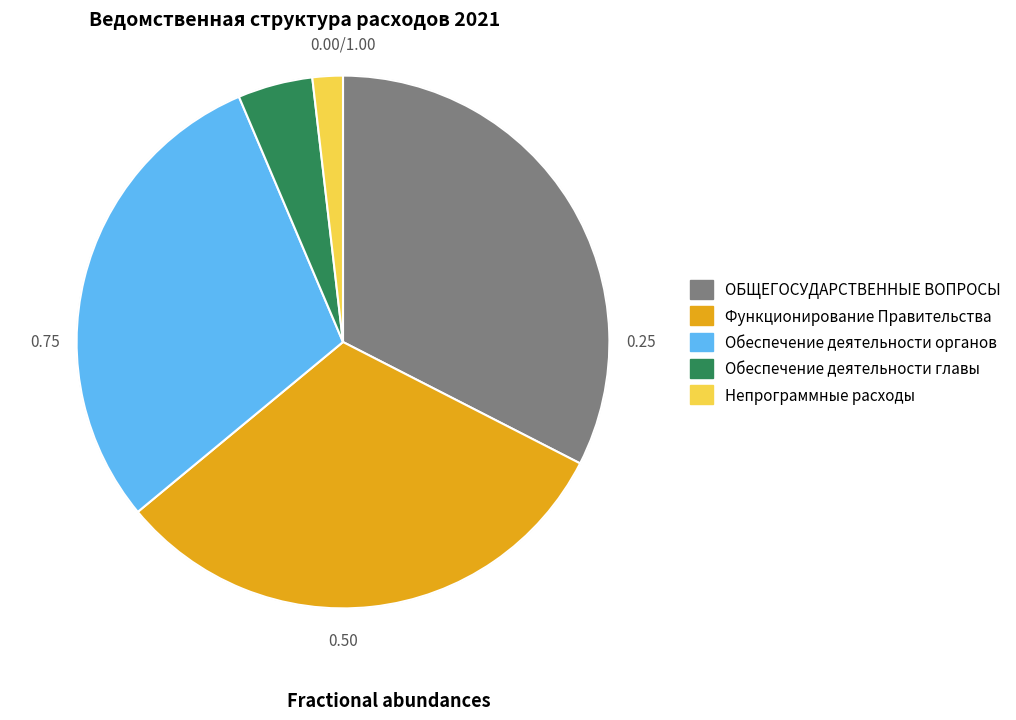

To the nearest percent, what is the difference between the largest and smallest slice percentages?

31%